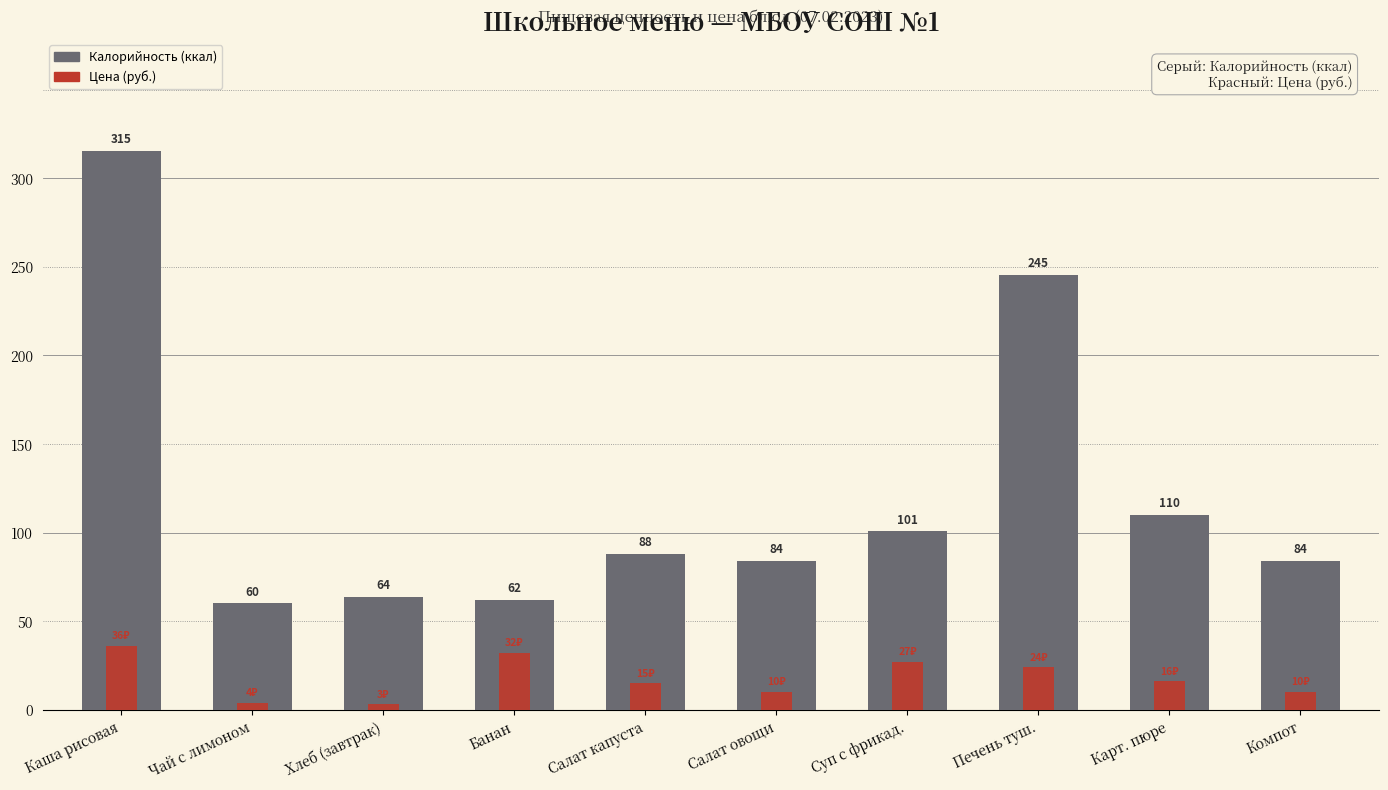

Which series has the largest total across all categories?

Калорийность (ккал)